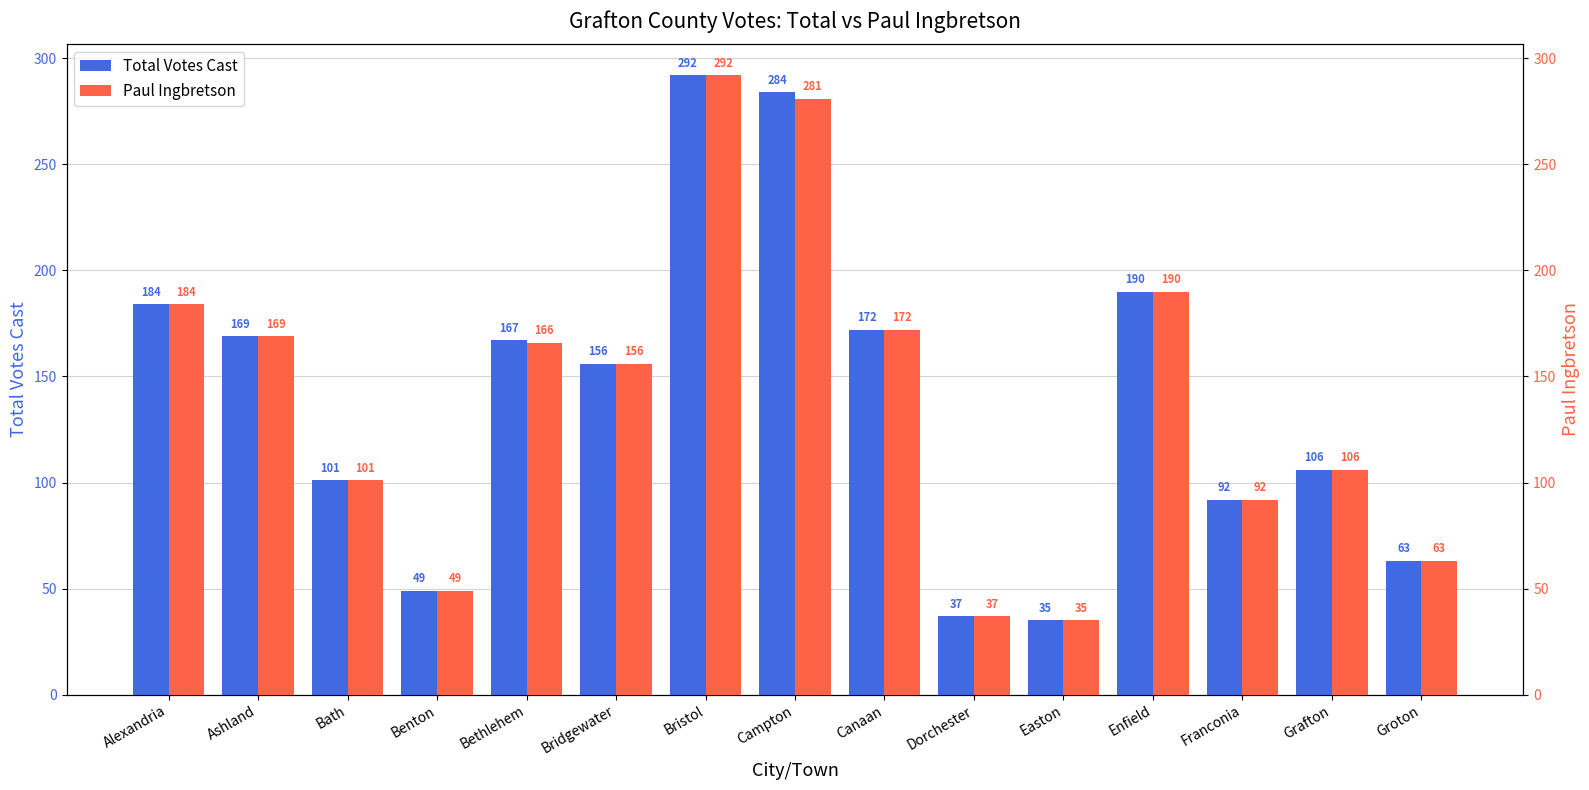

Are the bars grouped side by side (vs. stacked)?

Yes